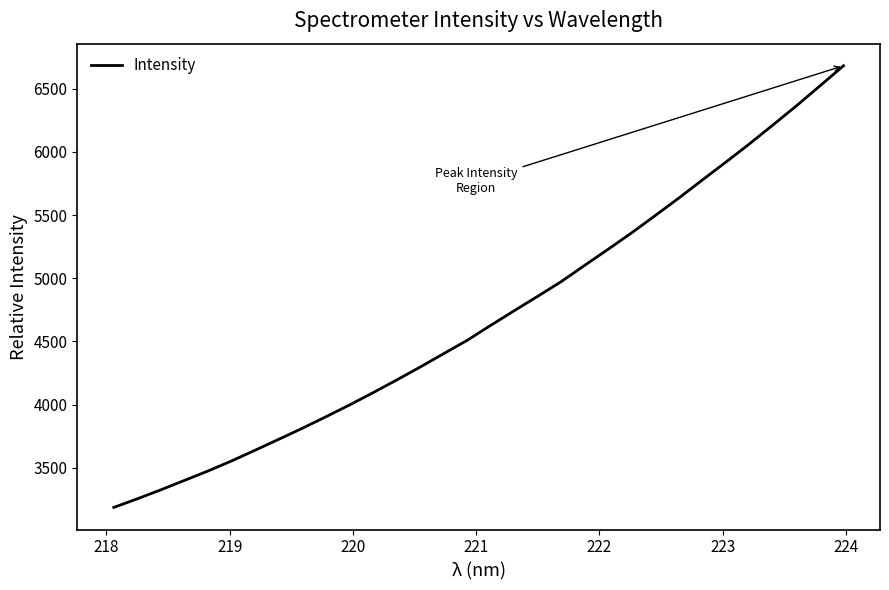

What is the difference between the maximum and minimum values?

3493.8